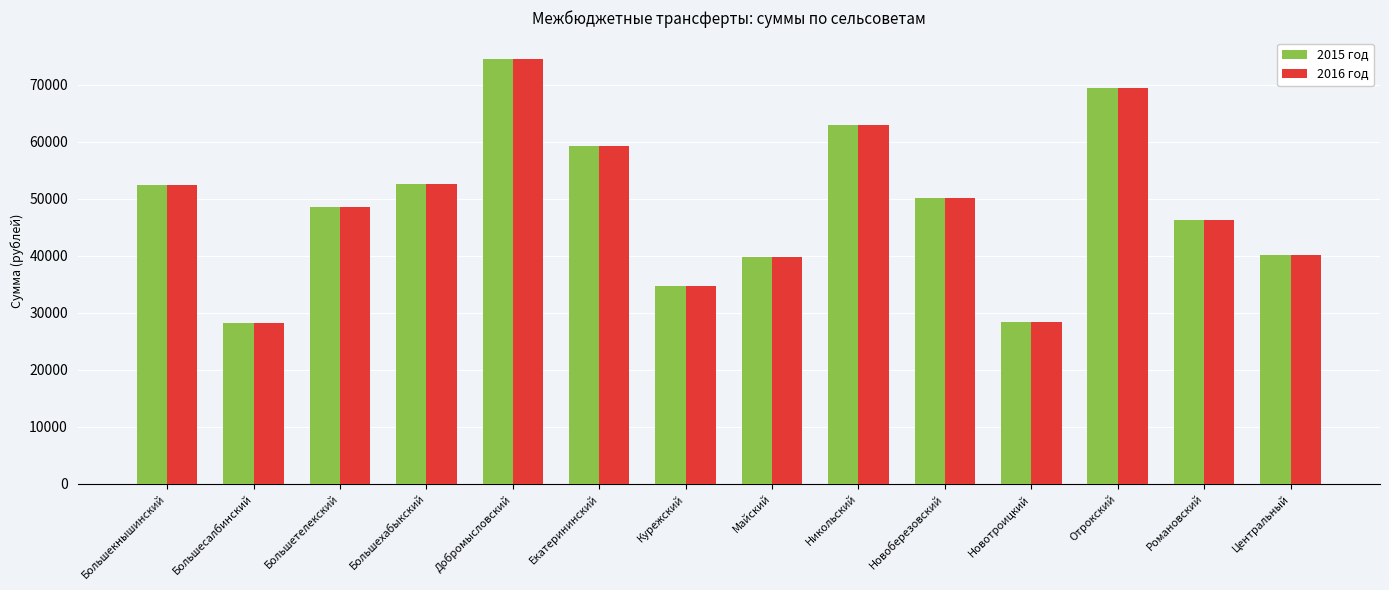

At which category is the sum across all series the highest?

Добромысловский